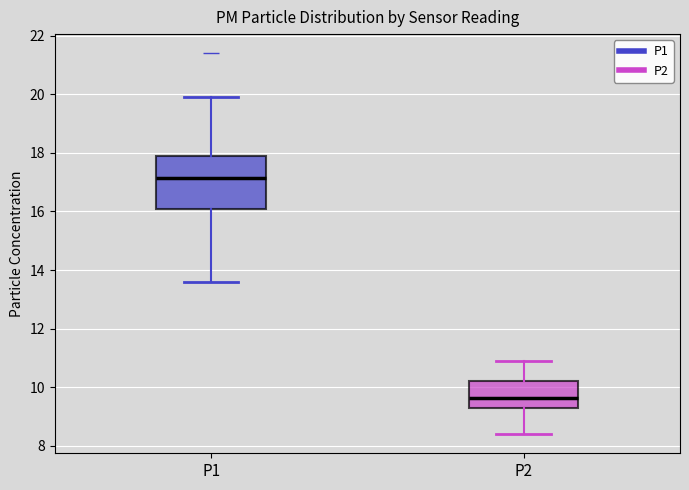

Reading left to right, read every box against the y-axis: the position of its median line, the range the box covers, and the ends of its whiskers. The values are not printed on the chart, so give them approximately, as read against the axis.

P1: median 17.2, box 16.2 to 18.0, whiskers 13.6 to 20.0
P2: median 9.6, box 9.4 to 10.2, whiskers 8.4 to 11.0